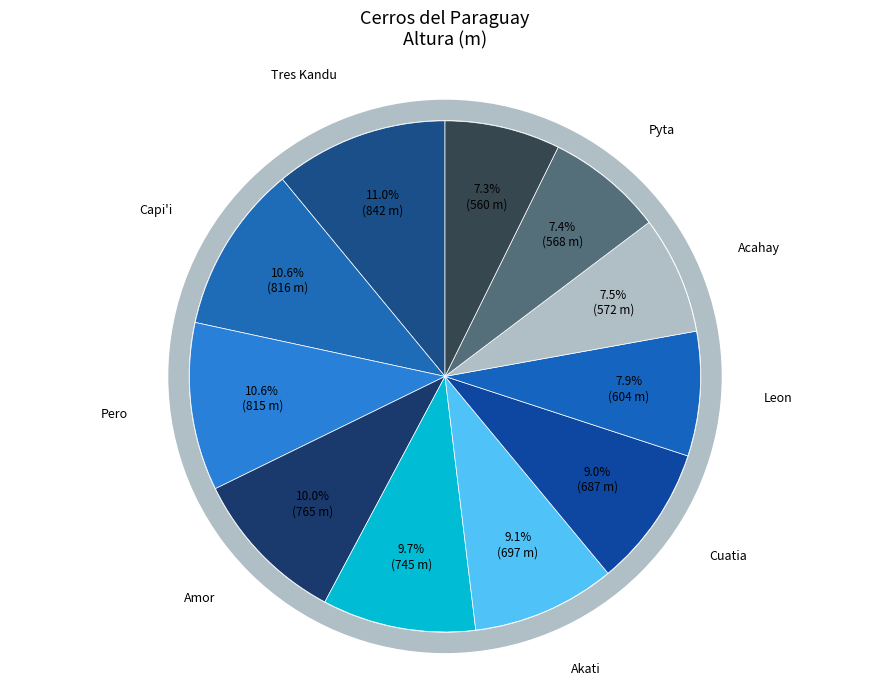

Is it true that Tacuru pyta is 7% of the pie?

True